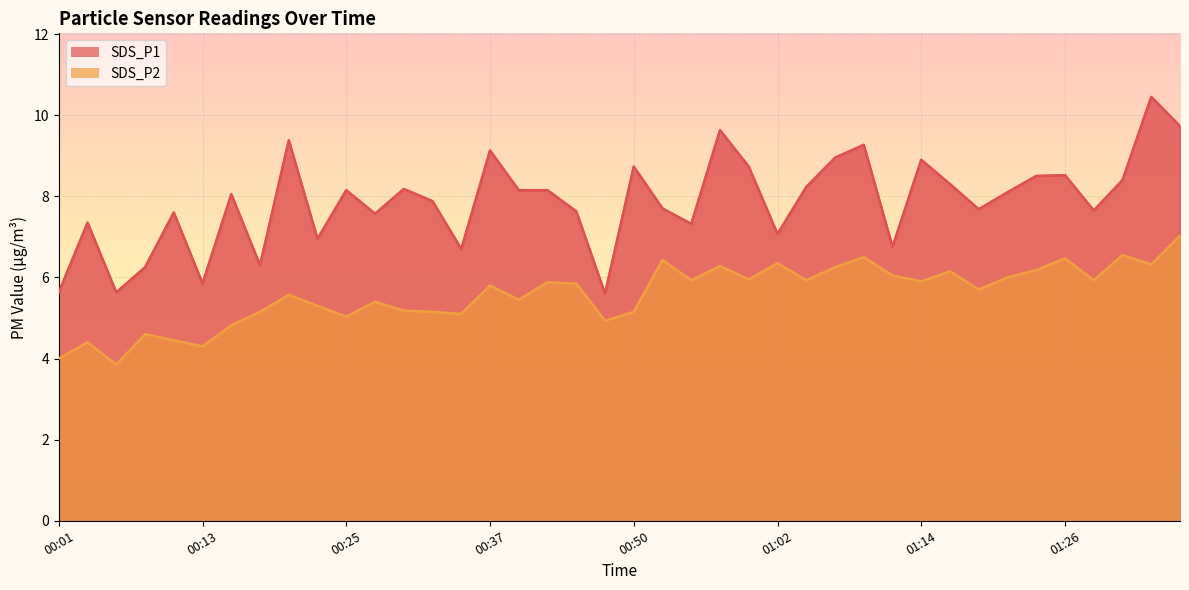

Reading right to left, extract all data points from this chart.

SDS_P1: 9.7	10.4	8.4	7.7	8.5	8.5	8.1	7.7	8.3	8.9	6.8	9.3	8.9	8.2	7.1	8.7	9.6	7.3	7.7	8.7	5.6	7.6	8.2	8.2	9.1	6.7	7.9	8.2	7.6	8.2	7.0	9.4	6.3	8.1	5.8	7.6	6.2	5.6	7.3	5.6
SDS_P2: 7.0	6.3	6.5	5.9	6.5	6.2	6.0	5.7	6.2	5.9	6.0	6.5	6.2	5.9	6.3	6.0	6.3	5.9	6.4	5.2	4.9	5.8	5.9	5.5	5.8	5.1	5.2	5.2	5.4	5.0	5.3	5.6	5.2	4.8	4.3	4.5	4.6	3.9	4.4	4.0